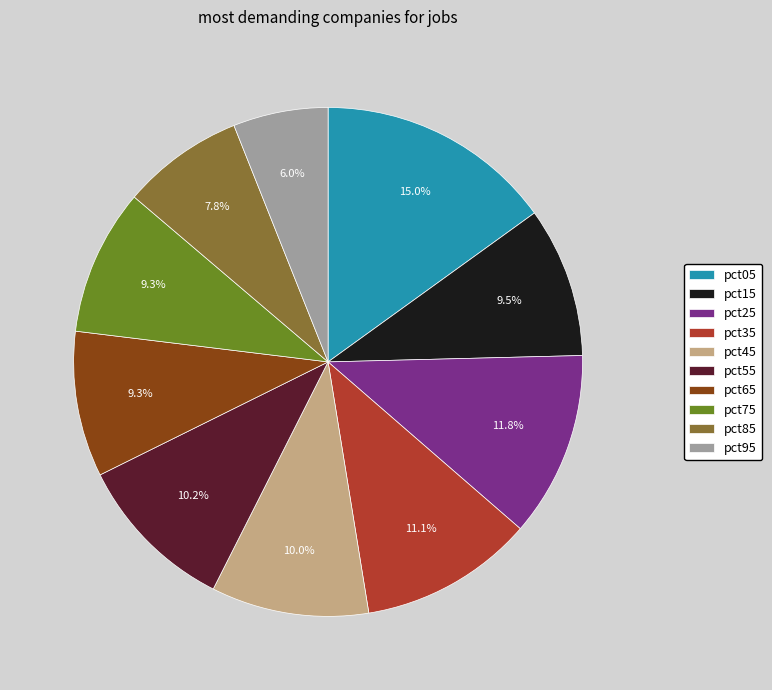

To the nearest percent, what portion does pct25 represent?

12%